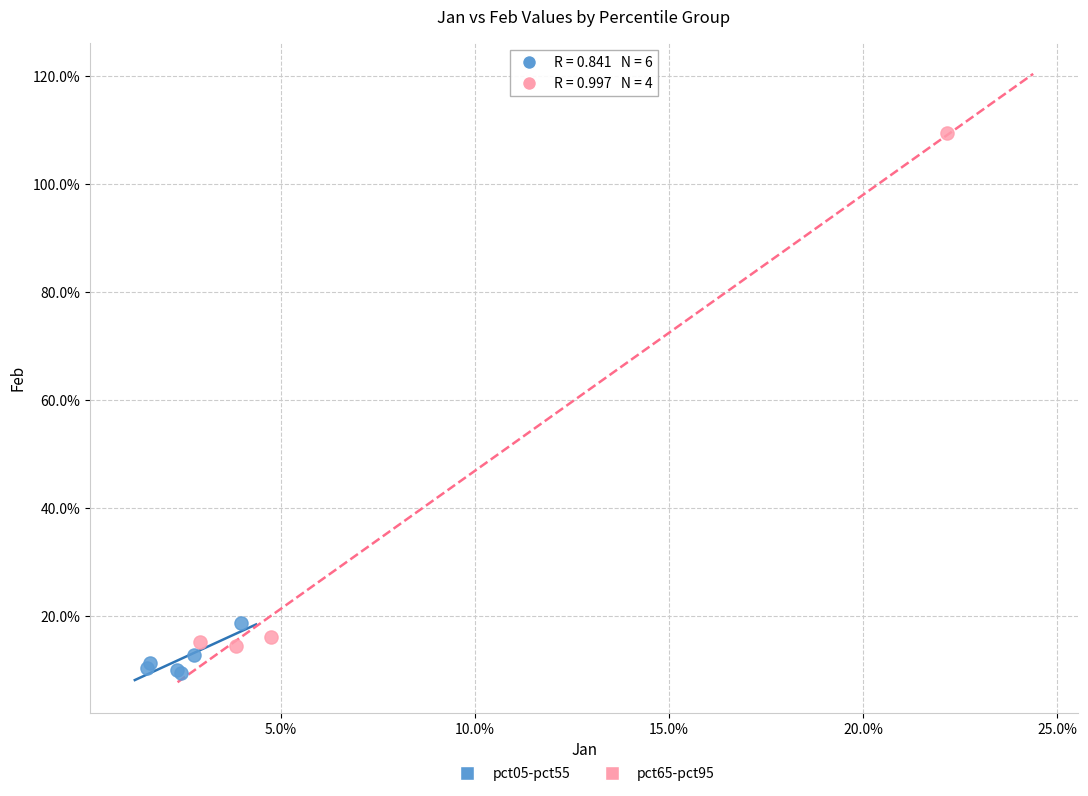

Which series contains the lowest Y value?

pct05-pct55